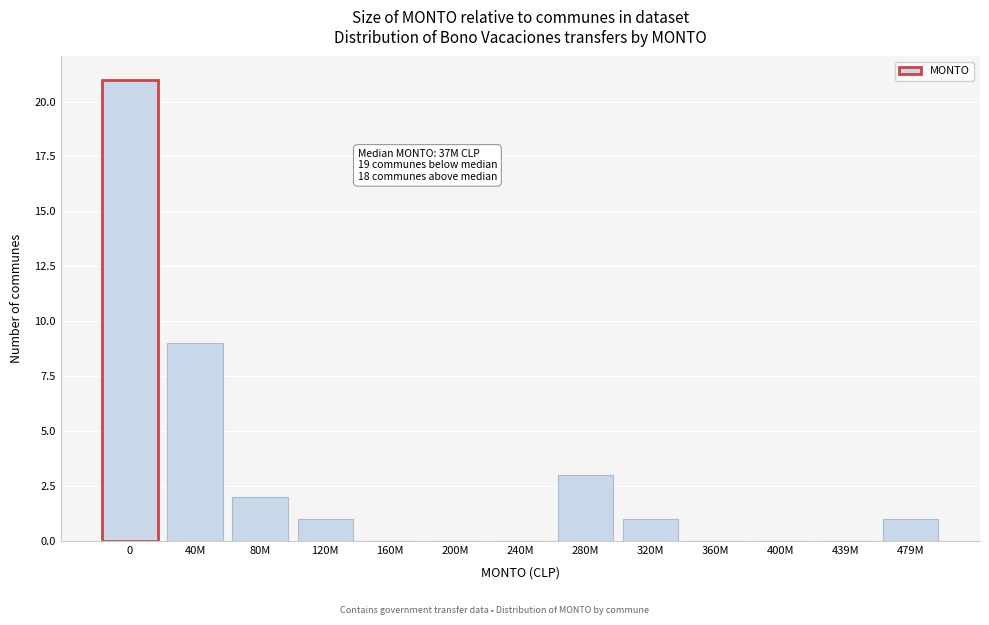

Reading left to right, what are all the values shown in this chart?

0=21	40M=9	80M=2	120M=1	160M=0	200M=0	240M=0	280M=3	320M=1	360M=0	400M=0	439M=0	479M=1